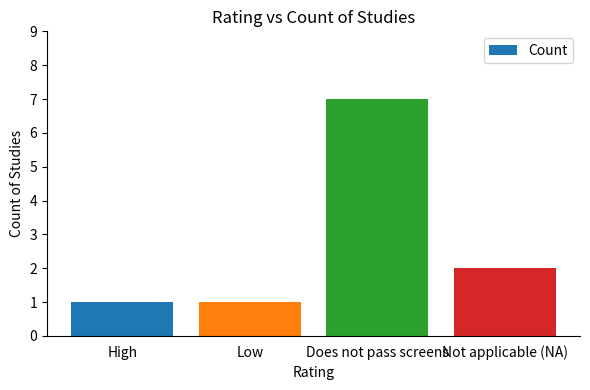

Reading left to right, what are all the values shown in this chart?

1	1	7	2